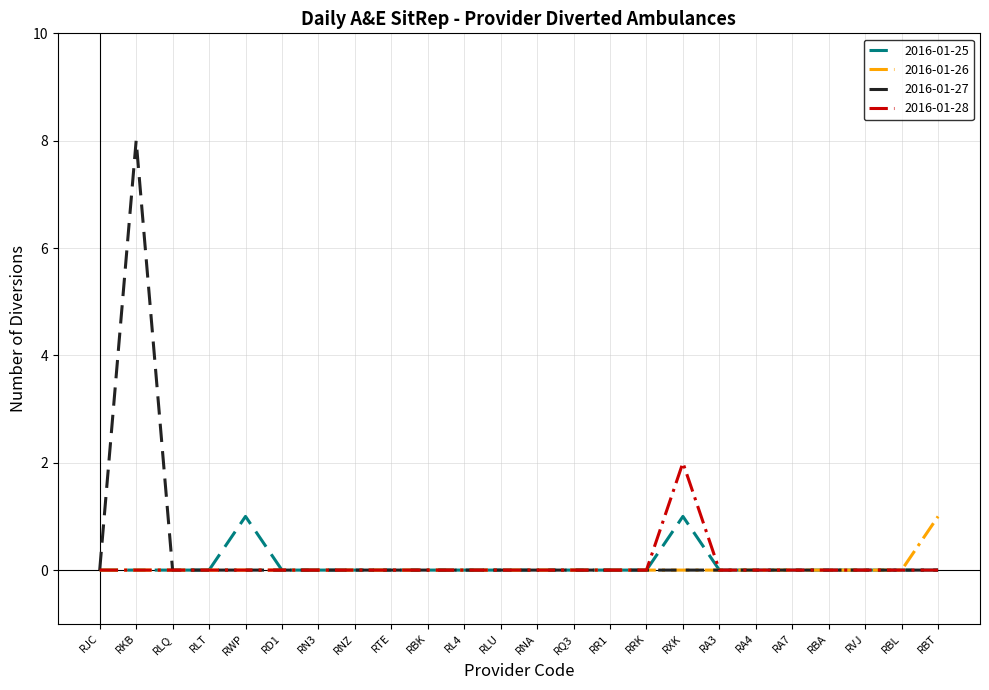

What are all the series names shown in the legend?

2016-01-25, 2016-01-26, 2016-01-27, 2016-01-28